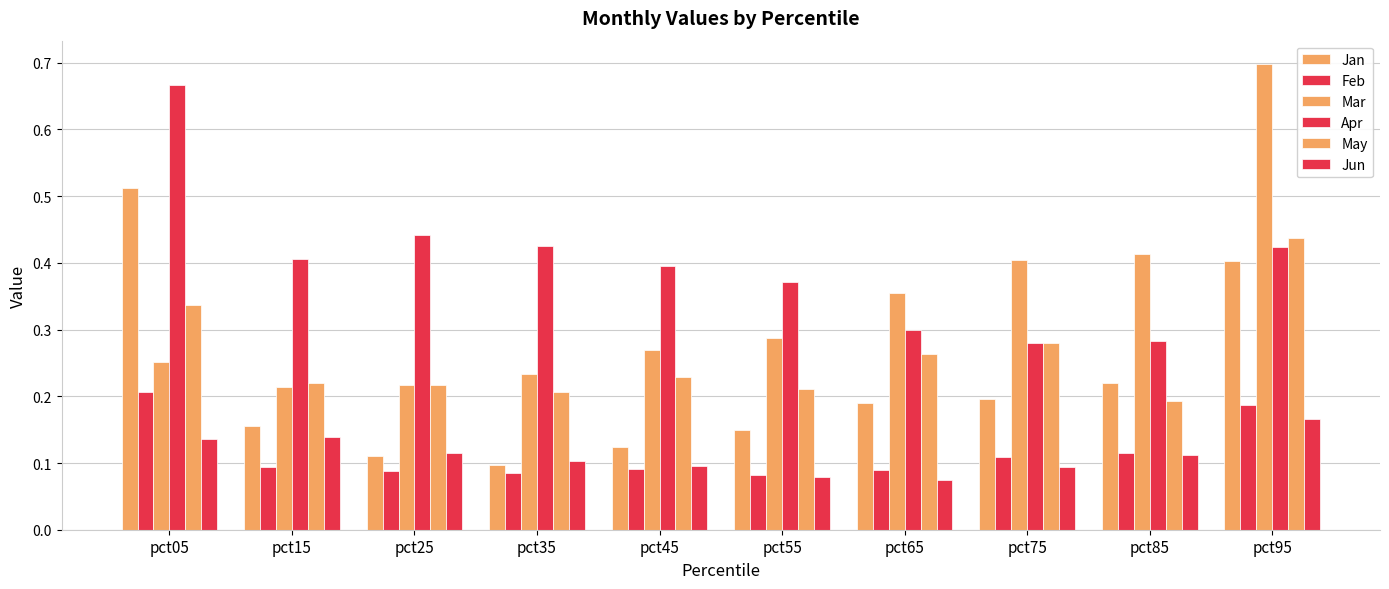

Does the chart contain stacked bars?

No